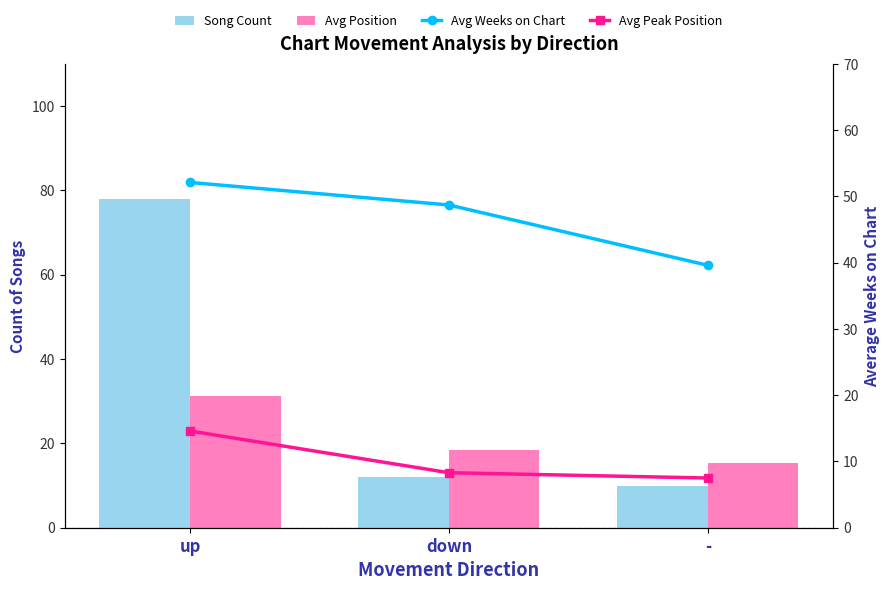

At which label does Avg Weeks on Chart reach its peak?

up